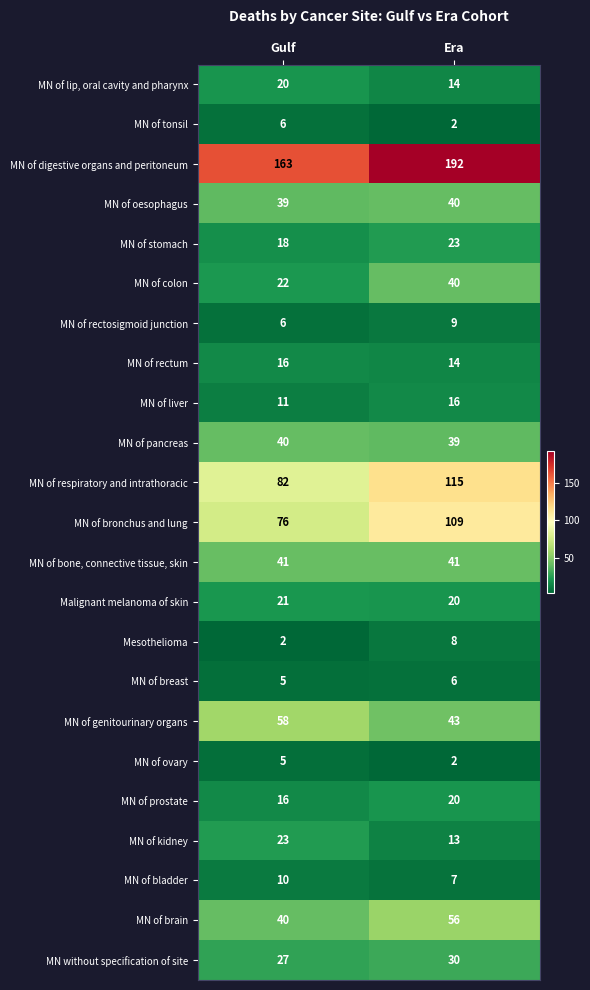

What is the spread (max minus min) of values at Era?

190